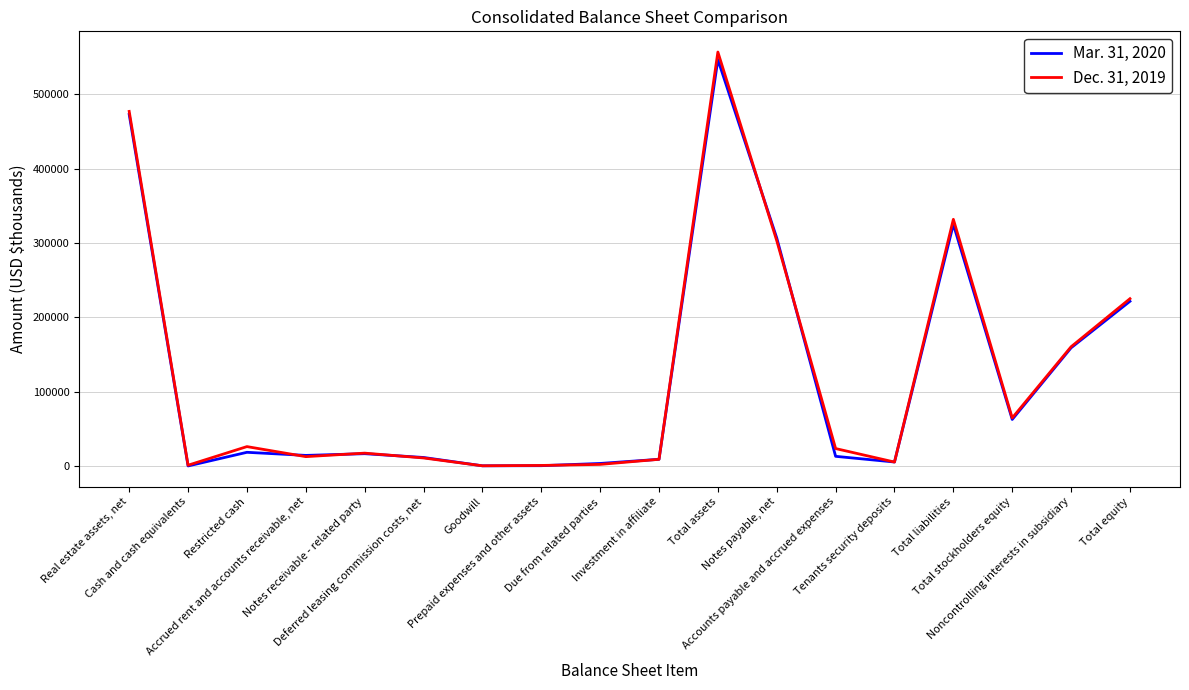

Which series has the widest spread of values?

Dec. 31, 2019